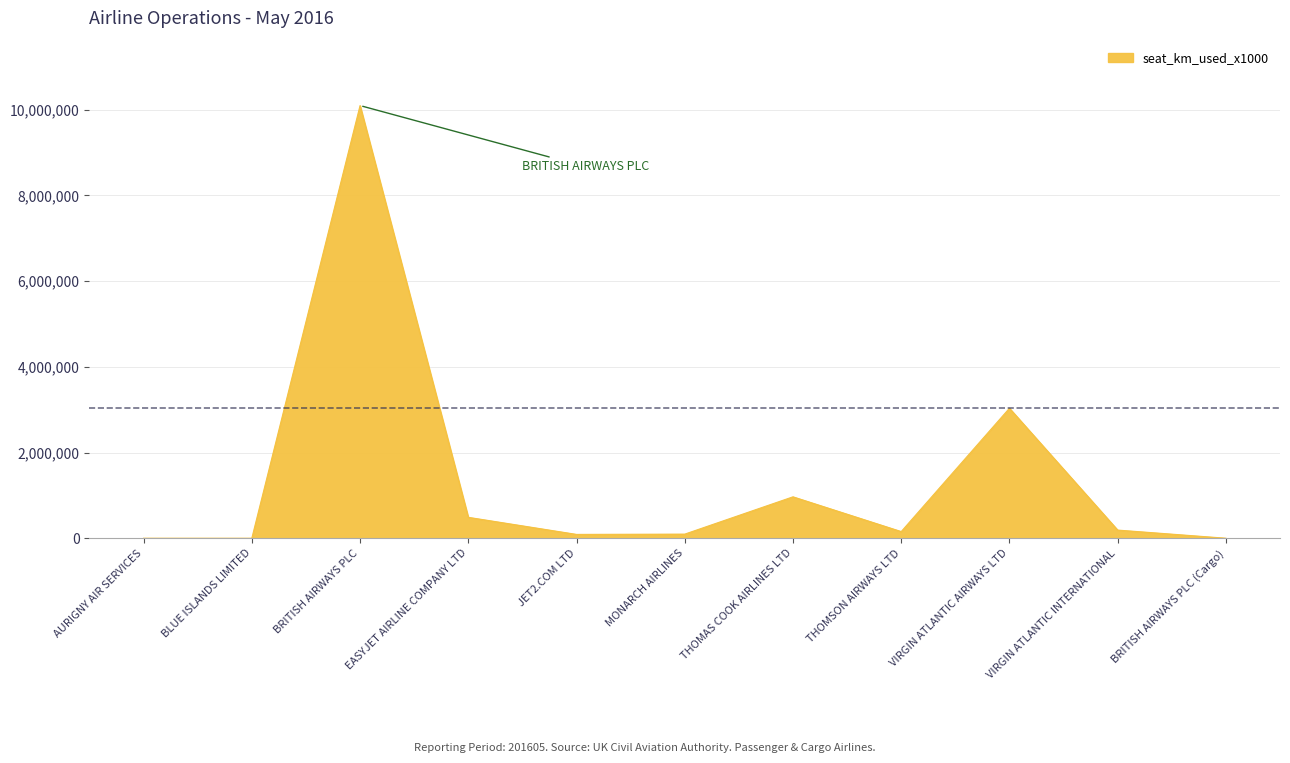

At which label is the value closest to 5047549?

VIRGIN ATLANTIC AIRWAYS LTD